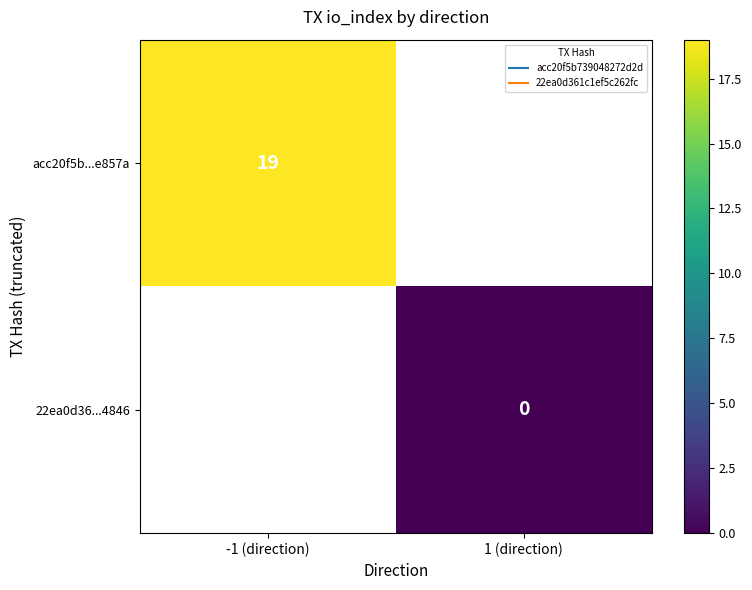

List the labels in order of 22ea0d36...4846 value, largest first.

-1 (direction), 1 (direction)